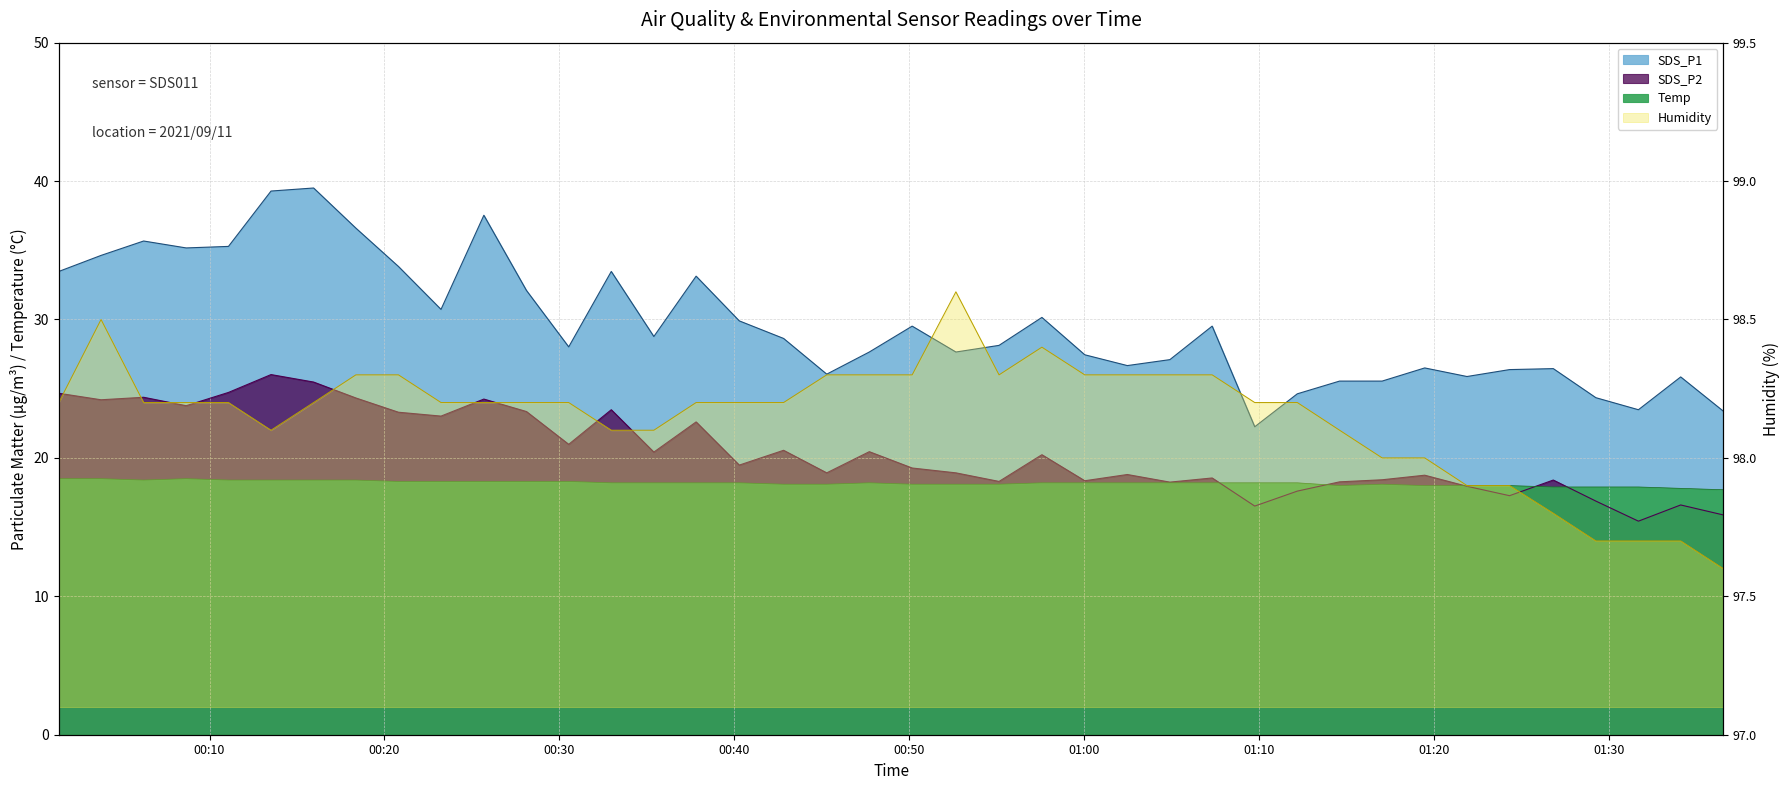

List the series in order of their peak value, highest first.

Humidity, SDS_P1, SDS_P2, Temp